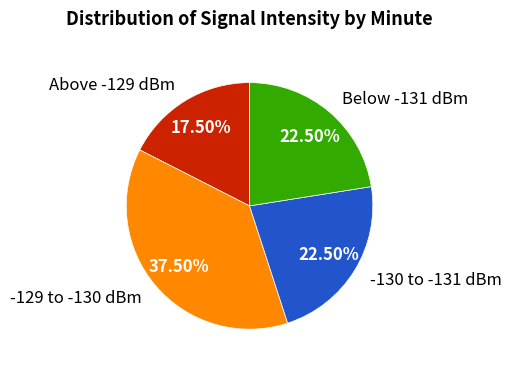

Combined, do -129 to -130 dBm and Above -129 dBm account for over 50%?

Yes